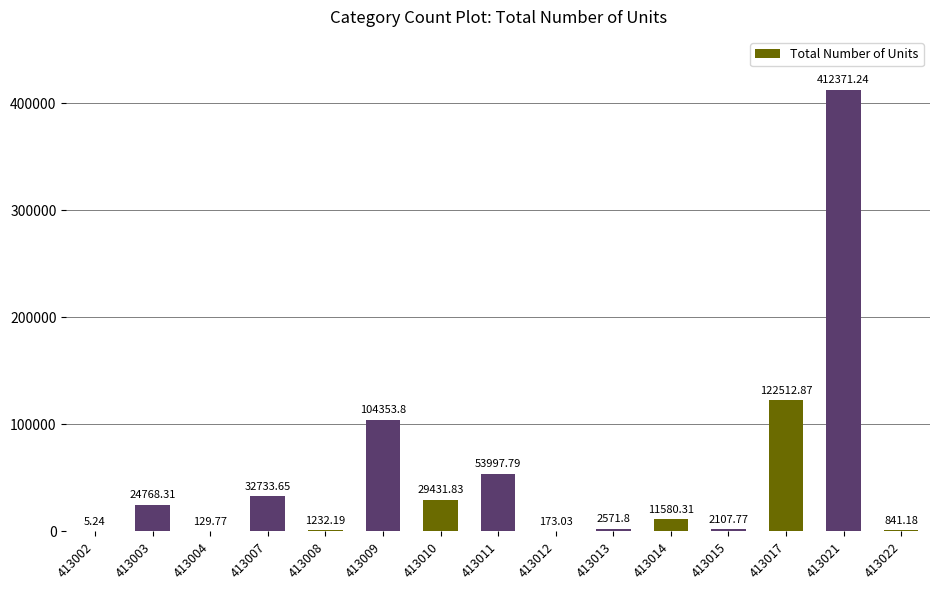

What is the sum of the values at 413003 and 413008?

26000.5